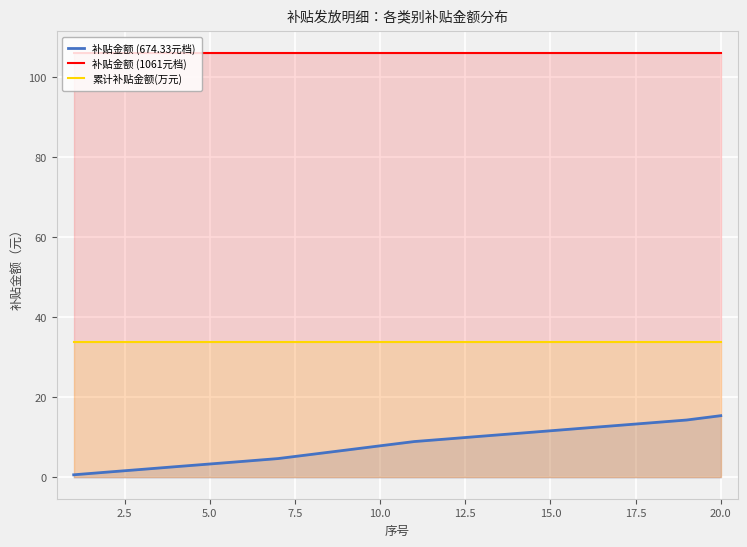

Count the number of categories in the chart.

20